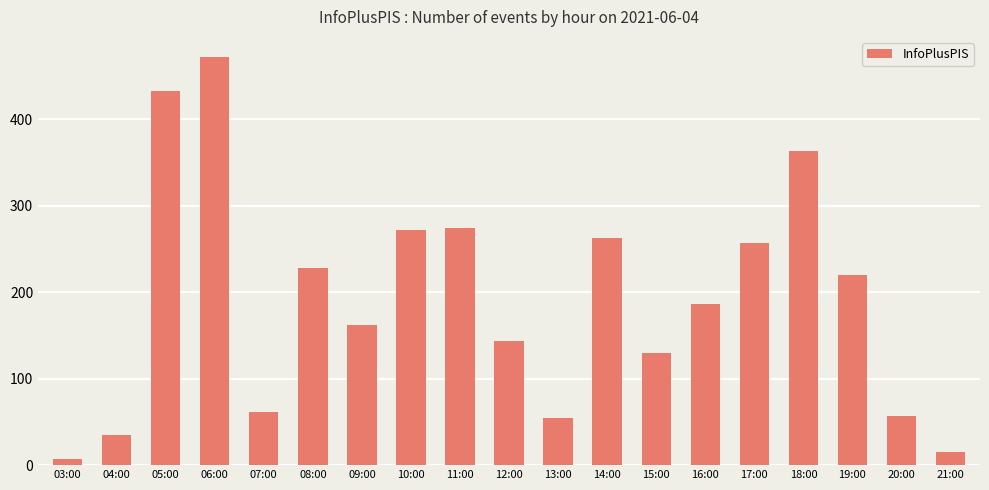

Between 11:00 and 04:00, which is larger?

11:00